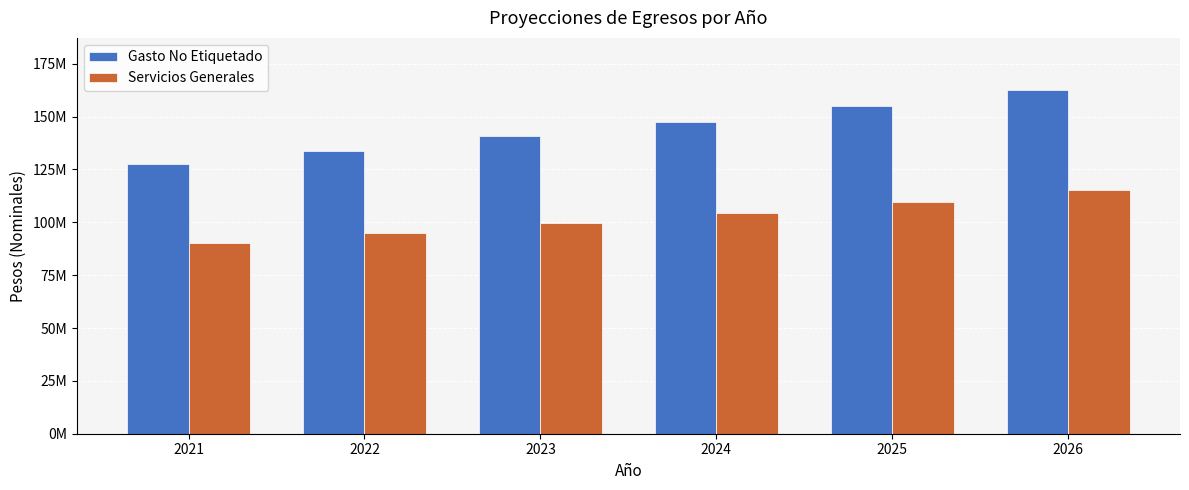

What is the approximate value of Gasto No Etiquetado at 2023?

140644024.3